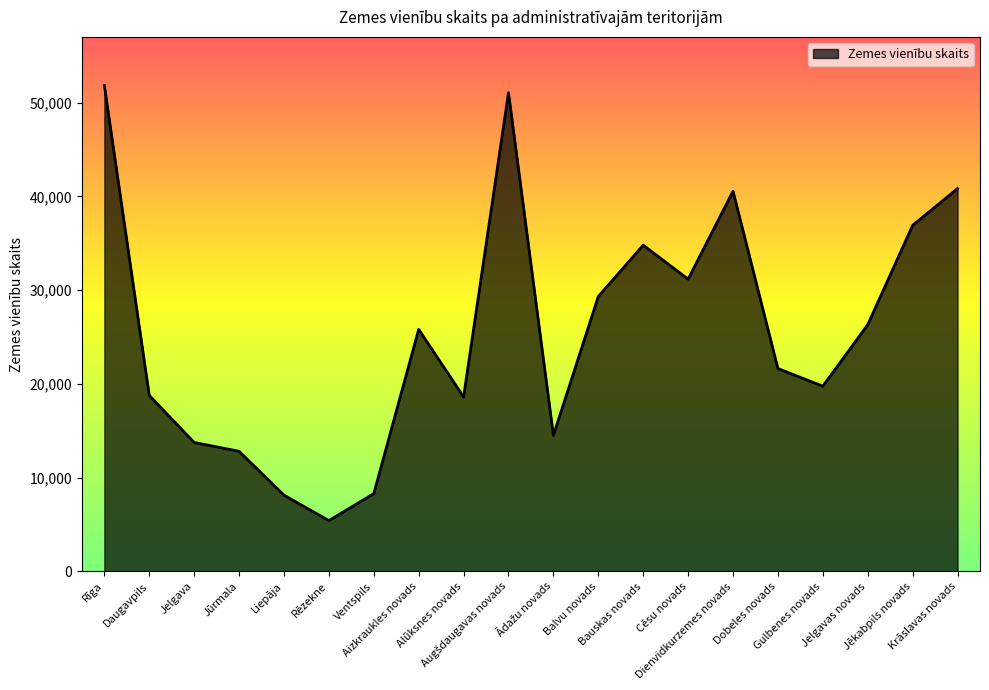

Does the chart have visible grid lines?

No